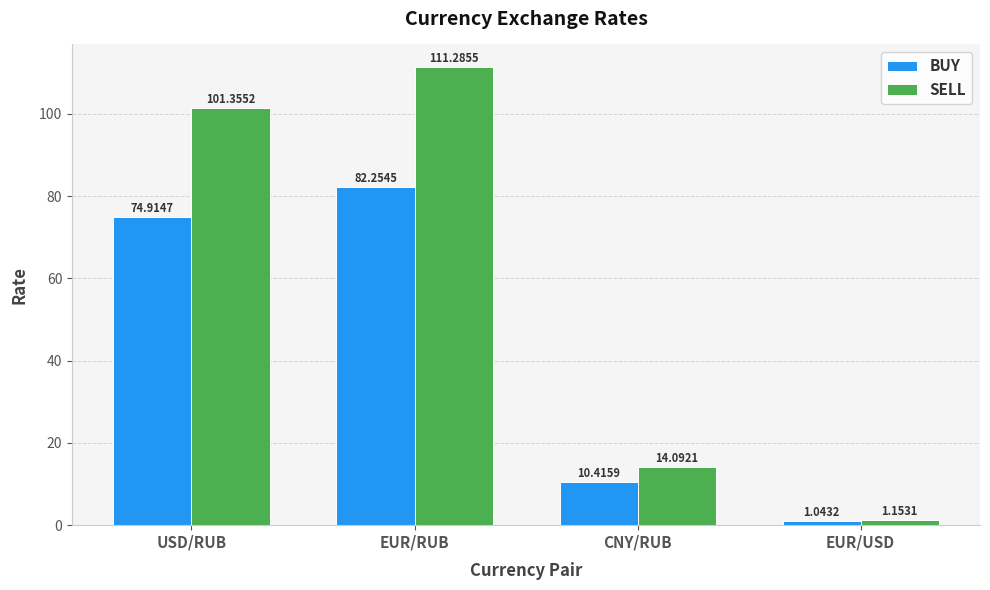

How many groups of bars are there?

4